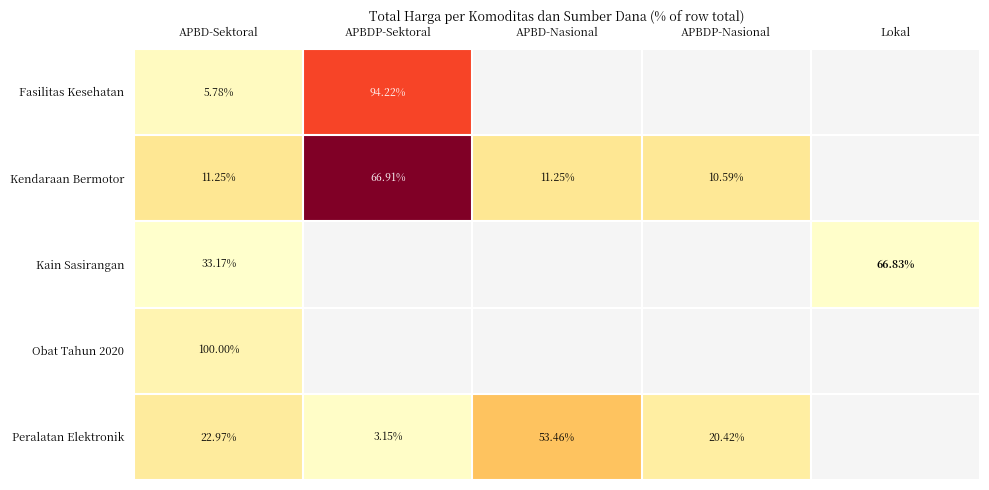

What is the smallest value displayed?

18900000.0